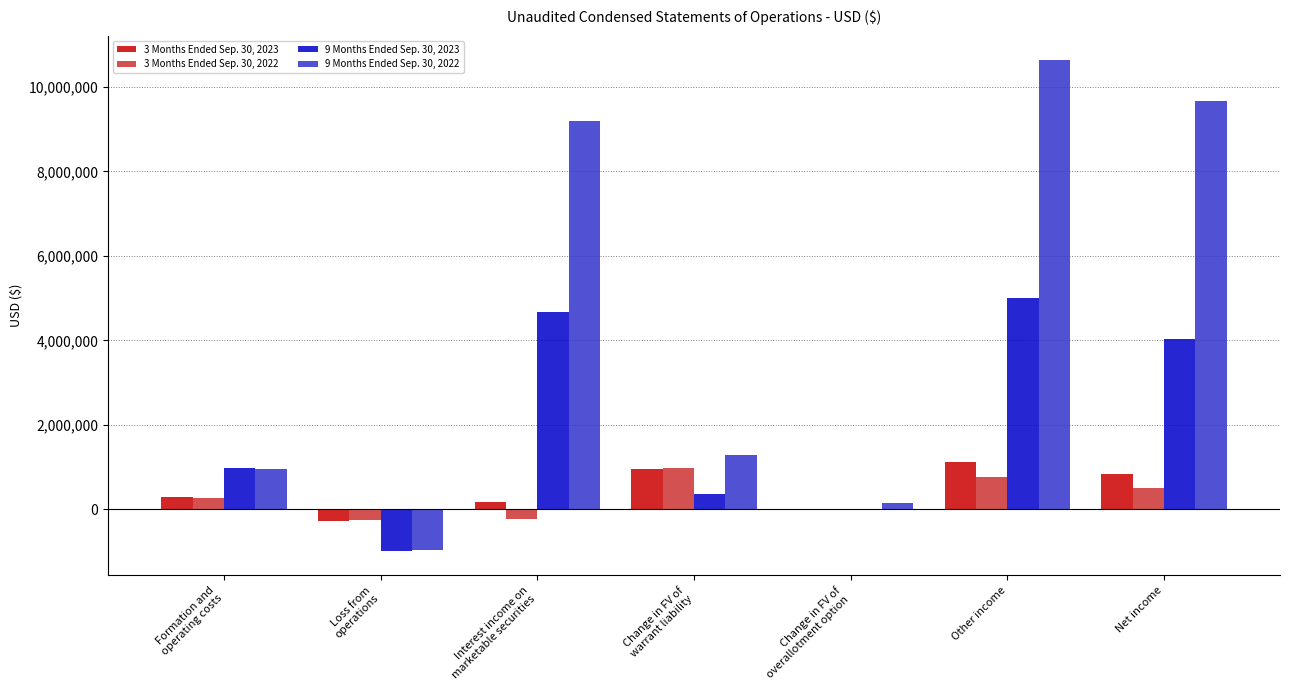

Which series has the largest range (max minus min)?

9 Months Ended Sep. 30, 2022